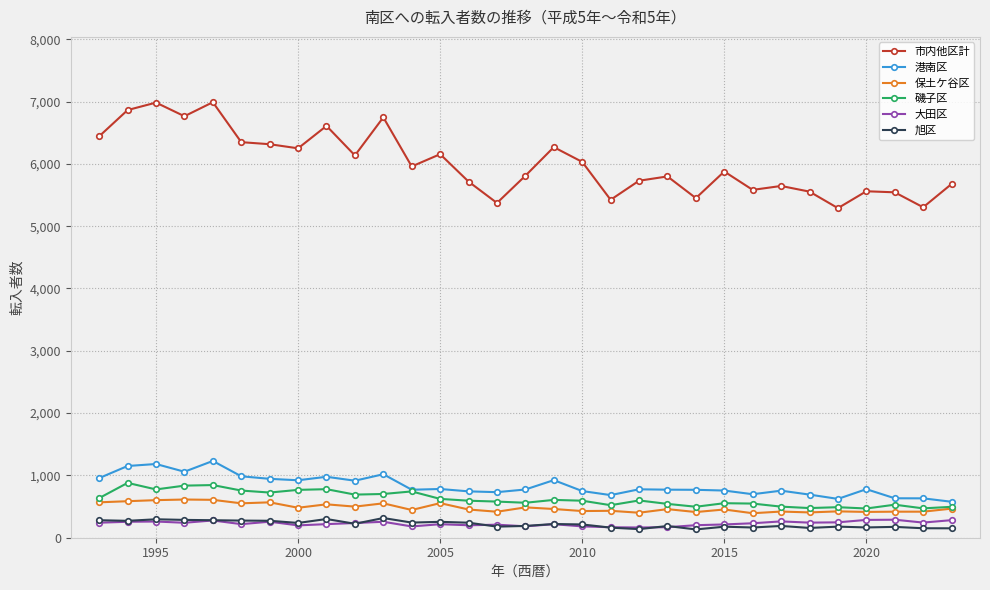

What is the highest value of the 大田区 series?

289